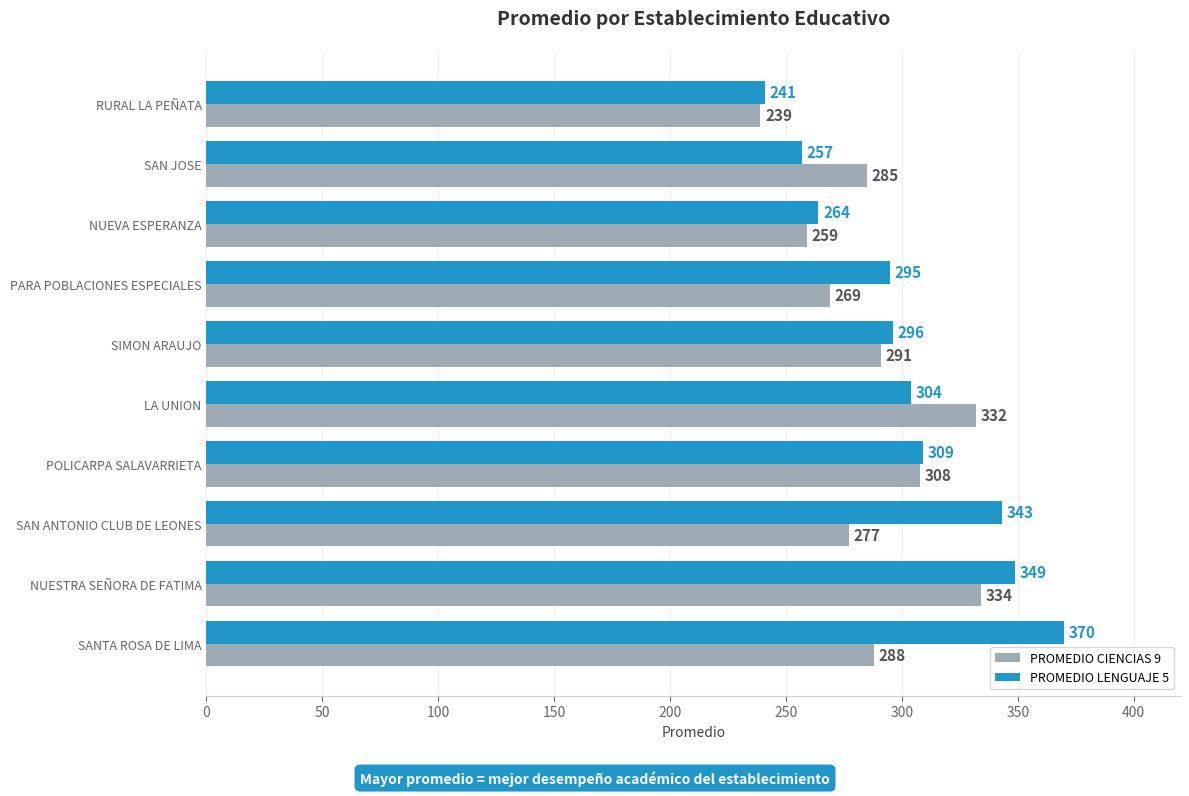

What is the total value across all series at PARA POBLACIONES ESPECIALES?

564